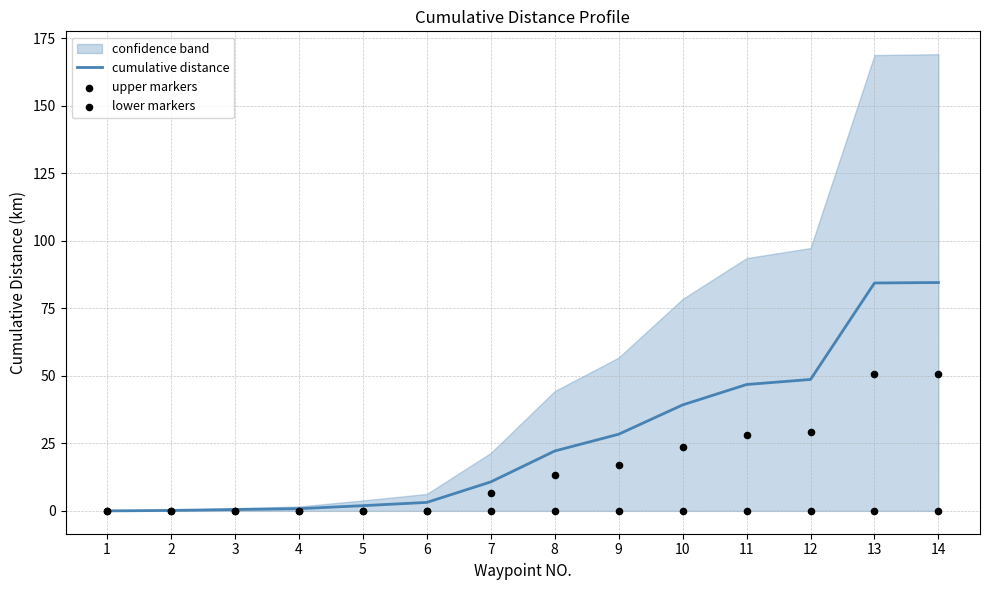

The cumulative distance series shows 34.6 at 13. True or false?

False